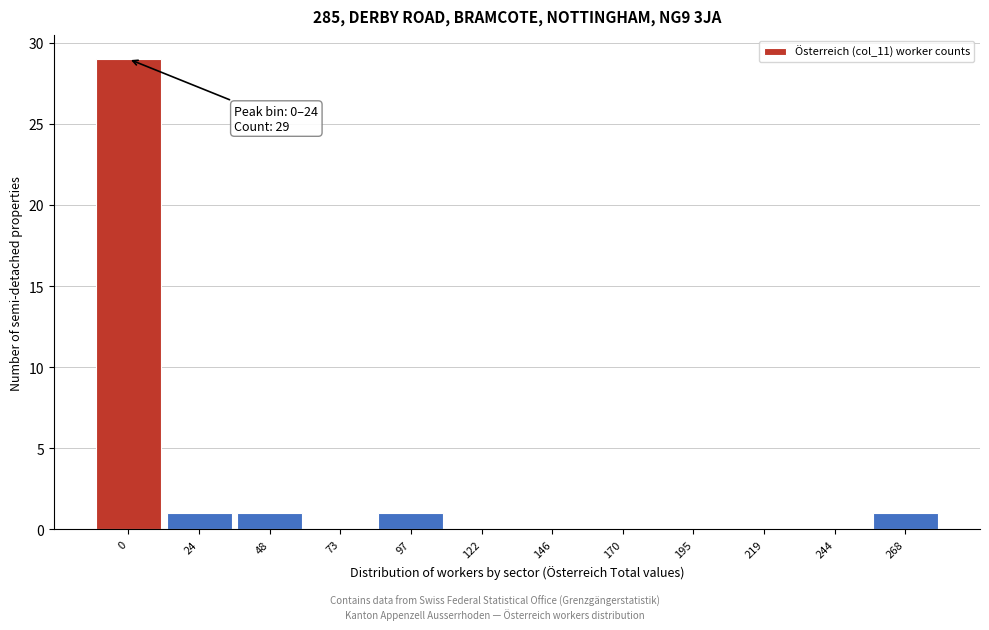

Reading left to right, list all the values displayed in this chart.

0=29	24=1	48=1	73=0	97=1	122=0	146=0	170=0	195=0	219=0	244=0	268=1